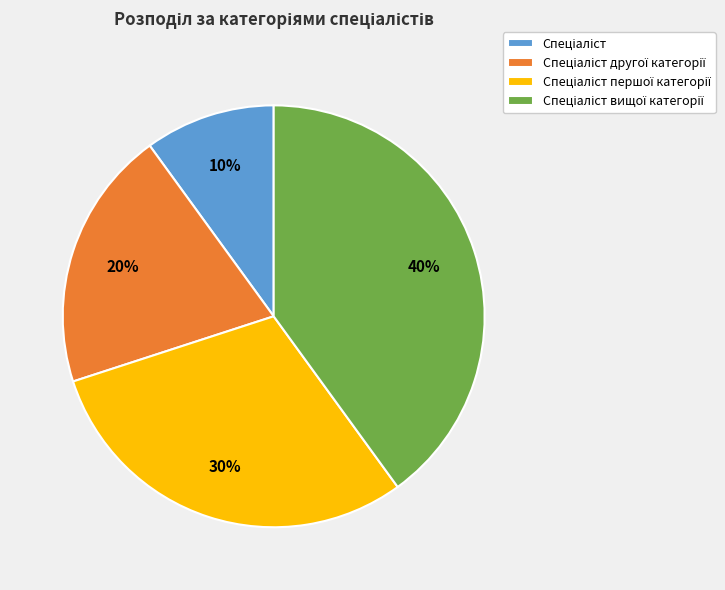

To the nearest percent, what is the difference between the largest and smallest slice percentages?

30%